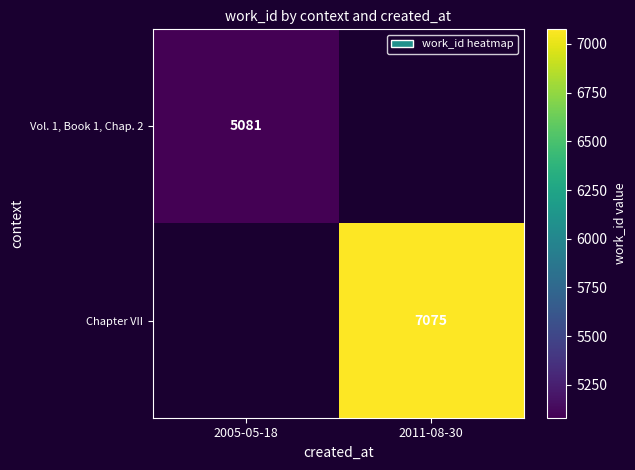

The value of Vol. 1, Book 1, Chap. 2 at 2005-05-18 is 1508. True or false?

False